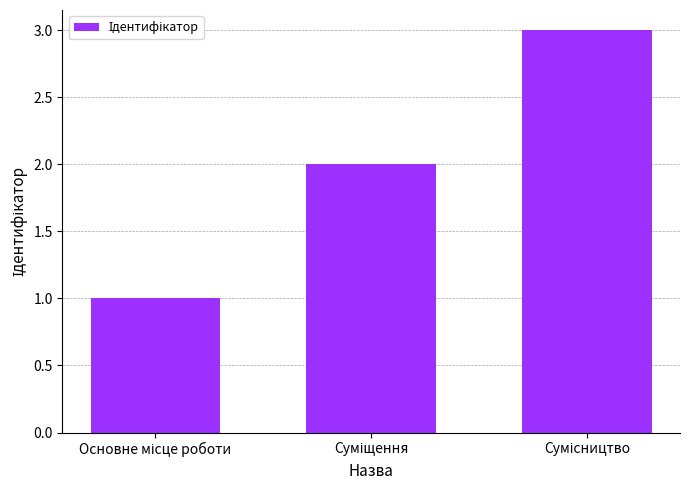

What is the sum of all values?

6